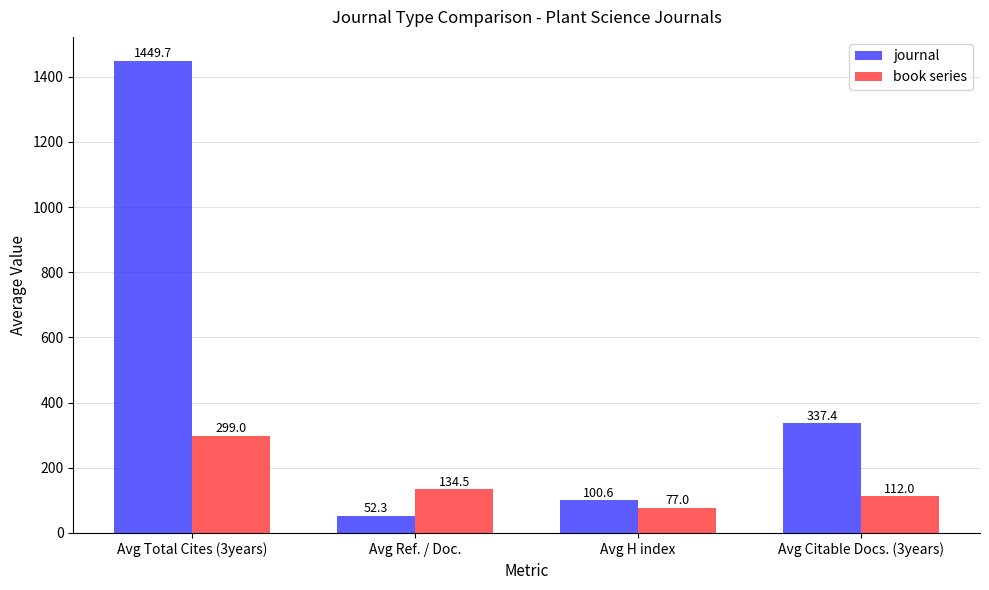

Reading right to left, list all the values displayed in this chart.

journal: Avg Citable Docs. (3years)=337.4	Avg H index=100.6	Avg Ref. / Doc.=52.3	Avg Total Cites (3years)=1449.7
book series: Avg Citable Docs. (3years)=112.0	Avg H index=77.0	Avg Ref. / Doc.=134.5	Avg Total Cites (3years)=299.0